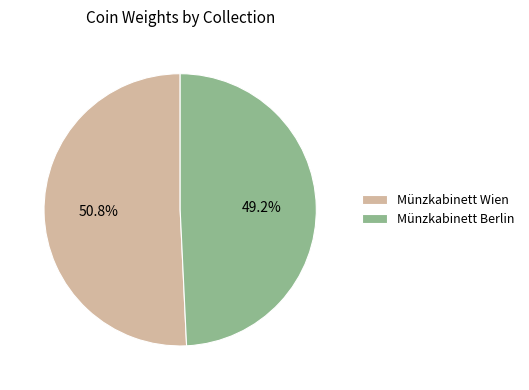

To the nearest percent, what is the difference between the Münzkabinett Berlin and Münzkabinett Wien slice percentages?

2%